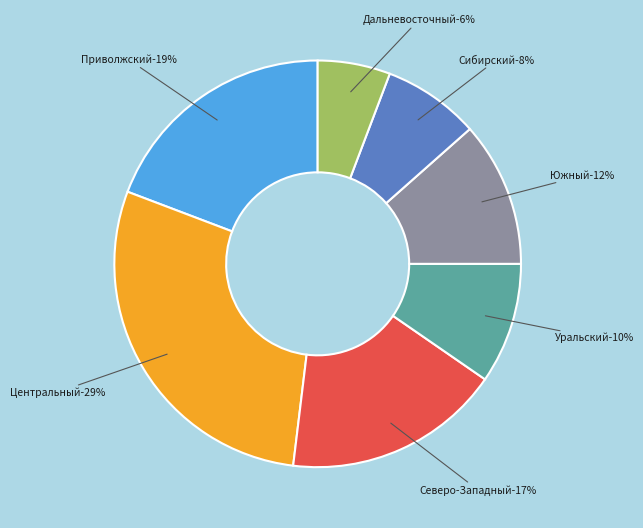

To the nearest percent, what is the difference between the Южный and Уральский slice percentages?

2%